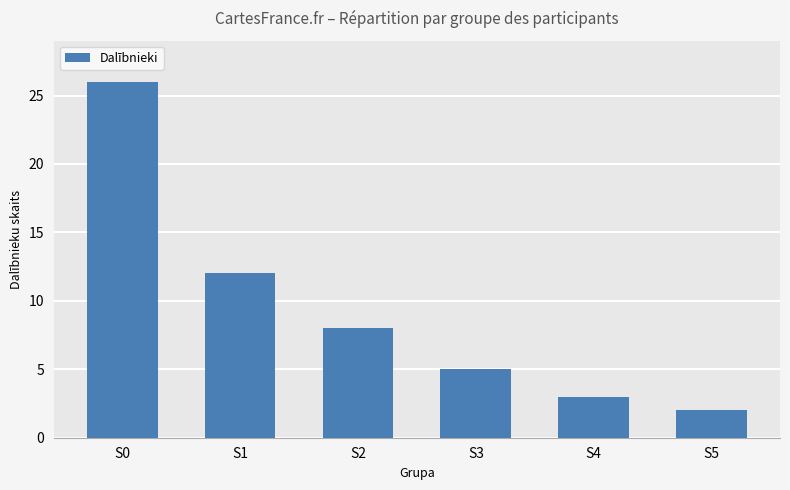

Reading left to right, transcribe all the data shown in this chart.

S0=26	S1=12	S2=8	S3=5	S4=3	S5=2